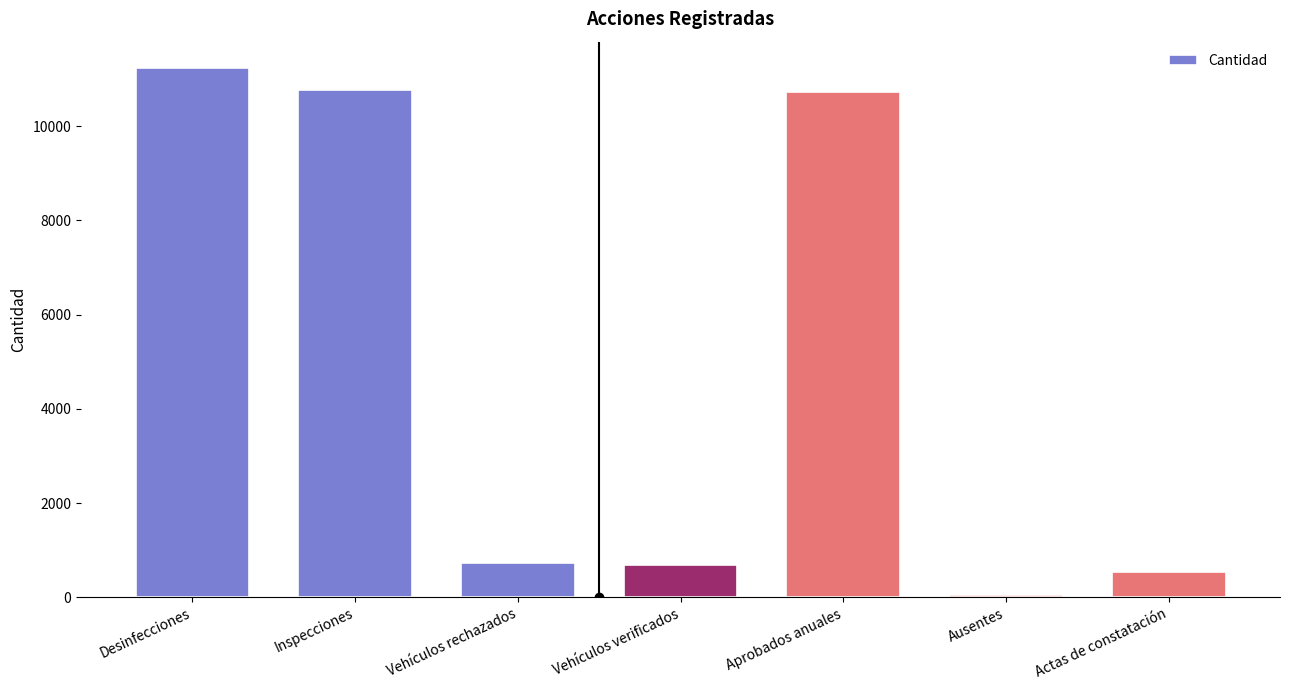

What is the average value?

4957